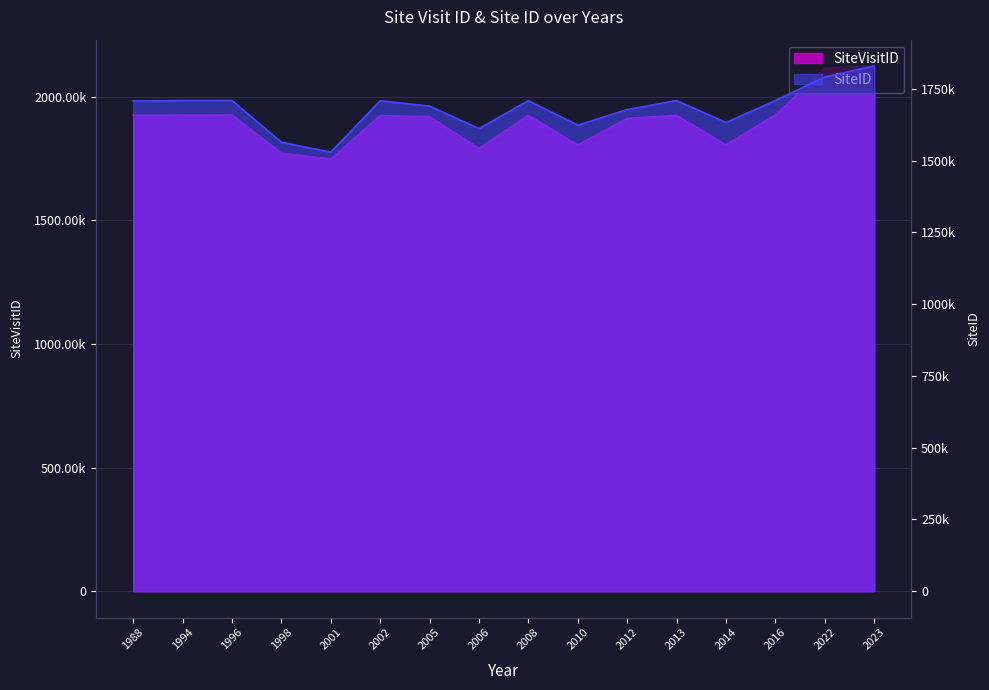

True or false: SiteID has a value of 2892672 at 2013.

False